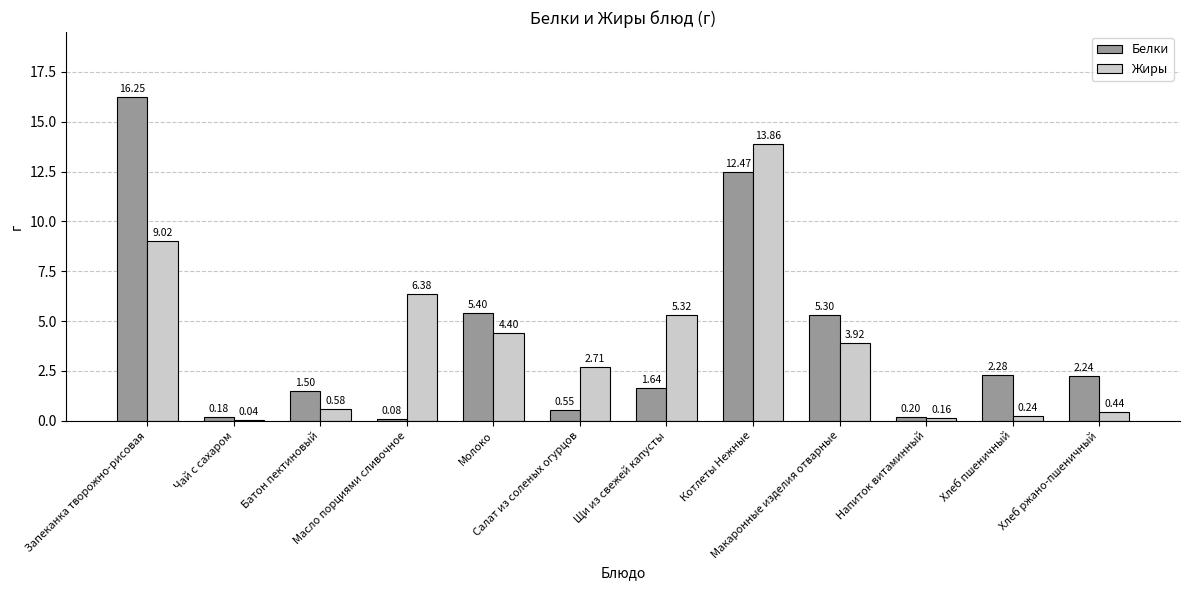

What is the sum of the Белки values at Салат из соленых огурцов and Котлеты Нежные?

13.0